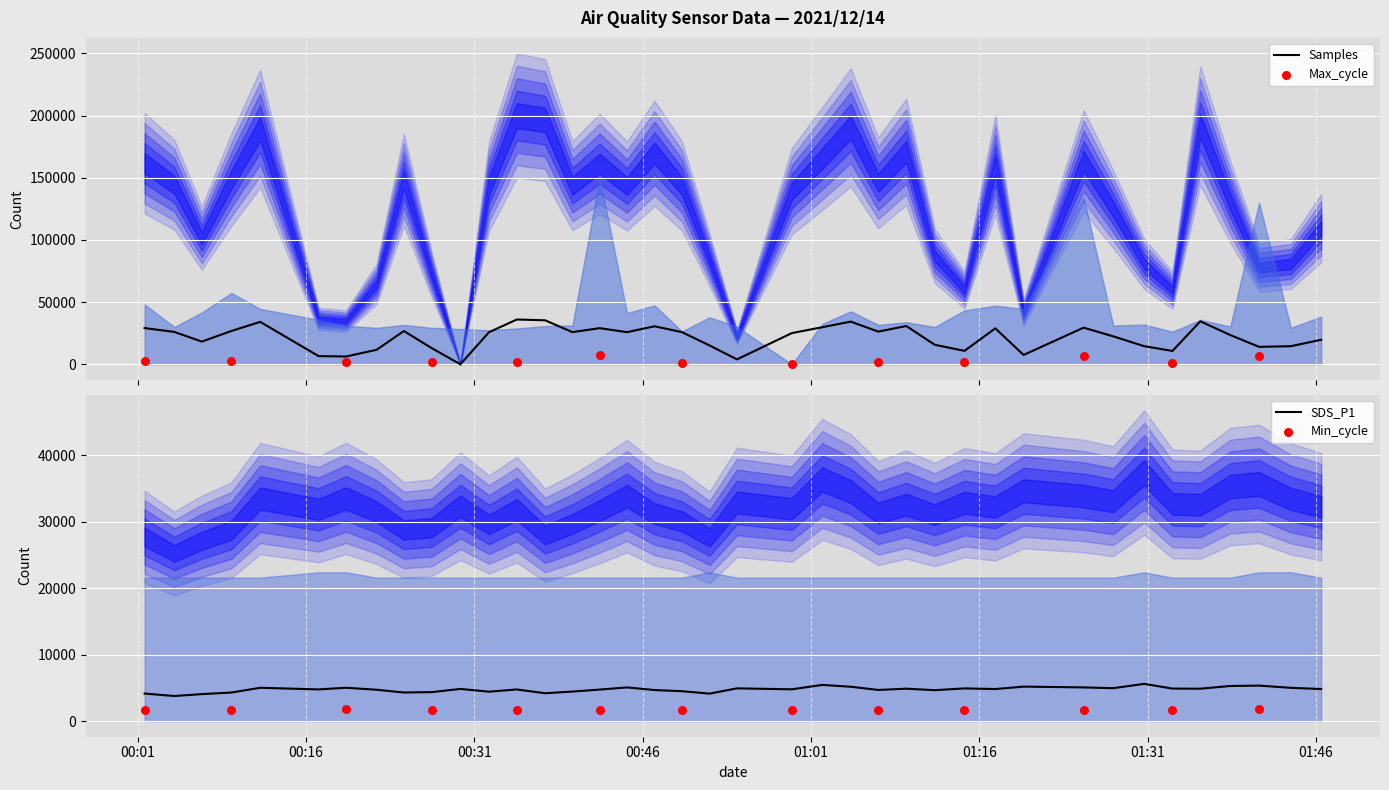

Is the value of Samples at 2021/12/14 00:01:37 greater than the value of SDS_P1 at 2021/12/14 01:43:45?

Yes